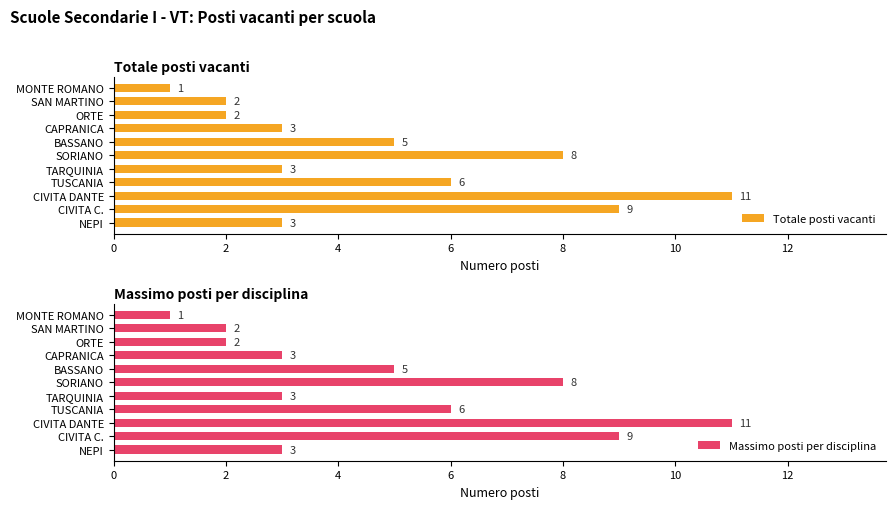

What is the difference between the maximum and minimum values in the Totale posti vacanti series?

10